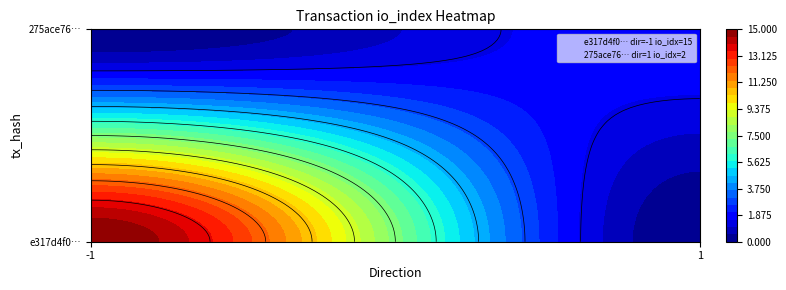

Between io_index and direction, which is larger?

io_index